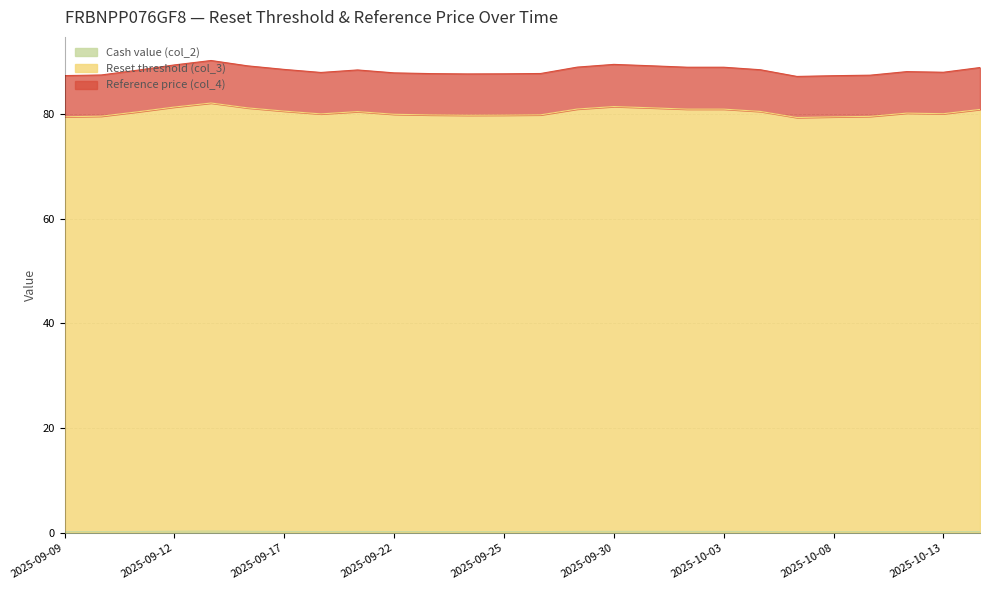

In Reset threshold (col_3), how many points are lower than both neighbors (excluding endpoints)?

4